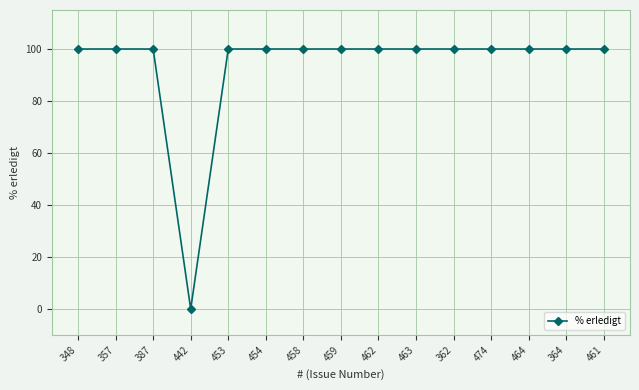

Does the chart have visible grid lines?

Yes